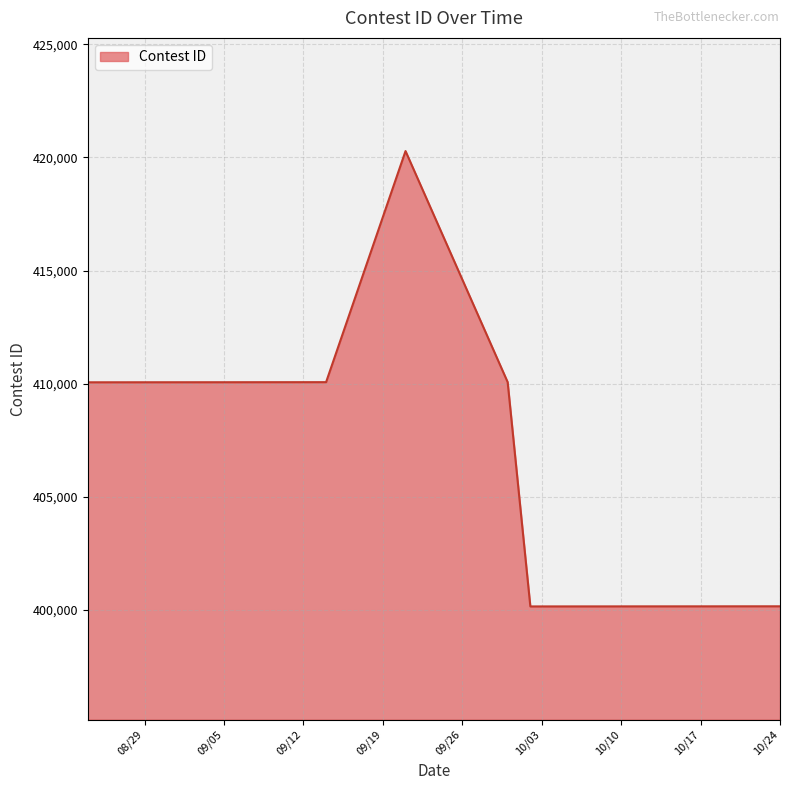

Reading right to left, transcribe all the data shown in this chart.

400167	400166	400165	400164	400163	400162	400161	410071	420278	410069	410067	410066	410065	410063	410062